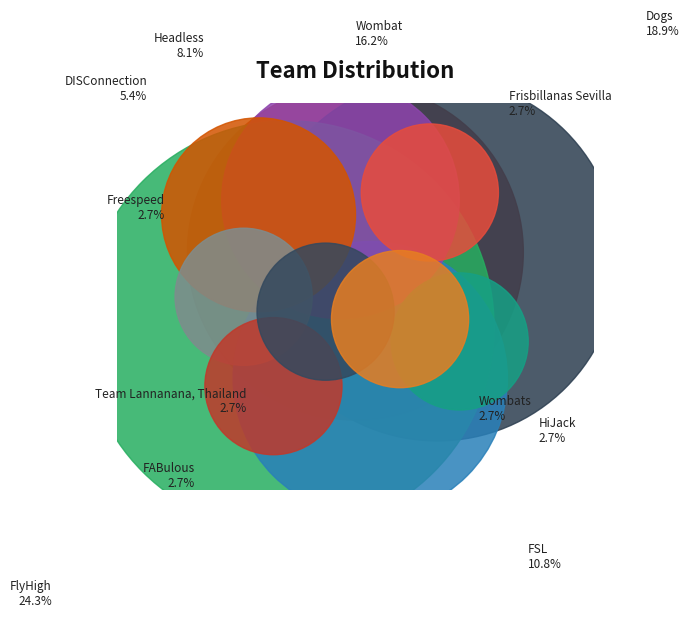

What is the ratio of the value at Frisbillanas Sevilla to the value at Wombats?

1.0